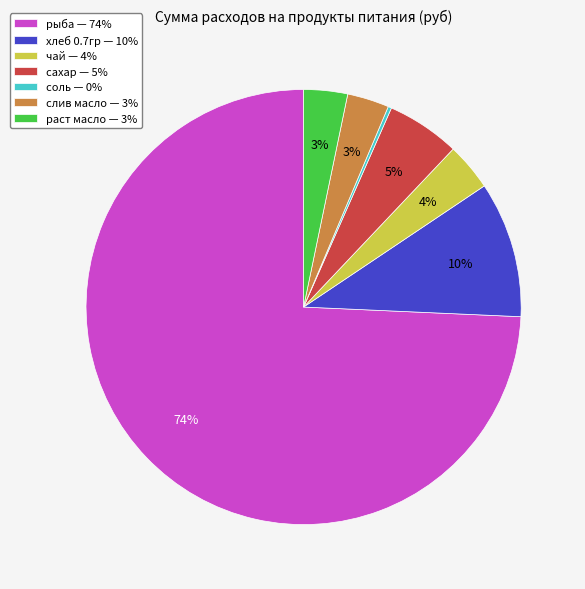

Is it true that рыба — 74% is 74% of the pie?

True